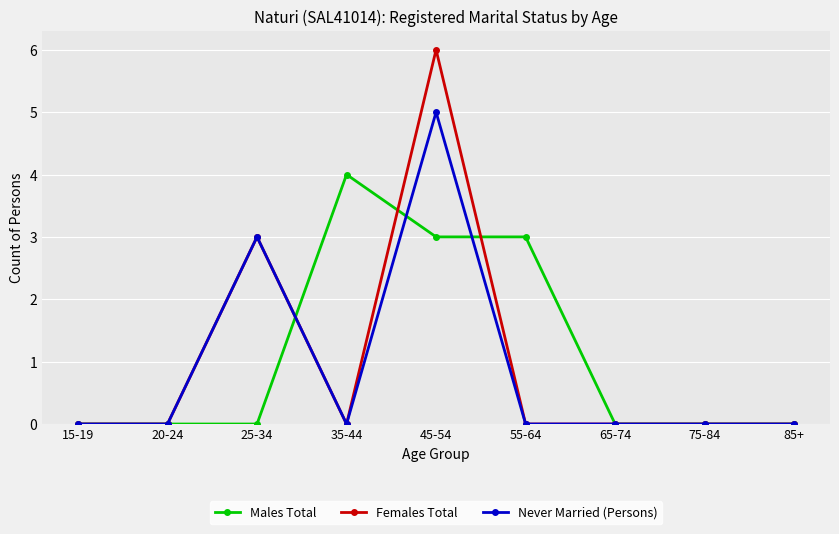

Which label corresponds to the largest value in the chart?

45-54